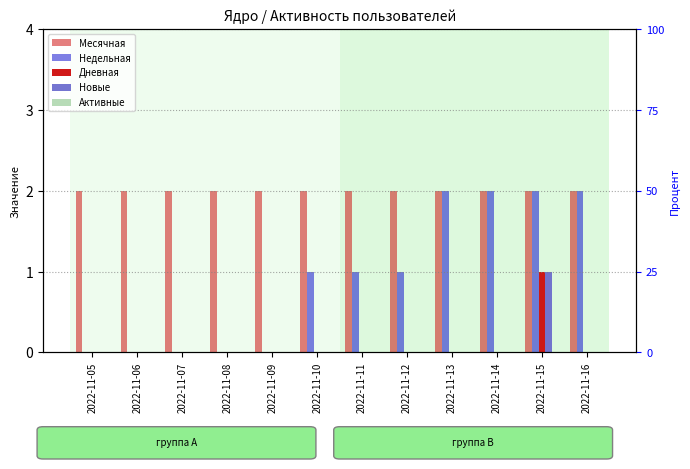

At how many categories does at least one series exceed 0?

12